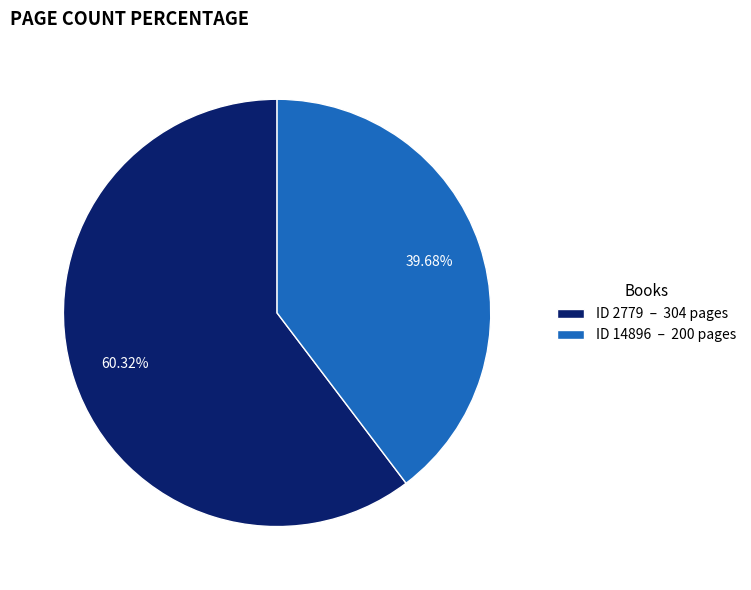

How many slices are in this pie chart?

2